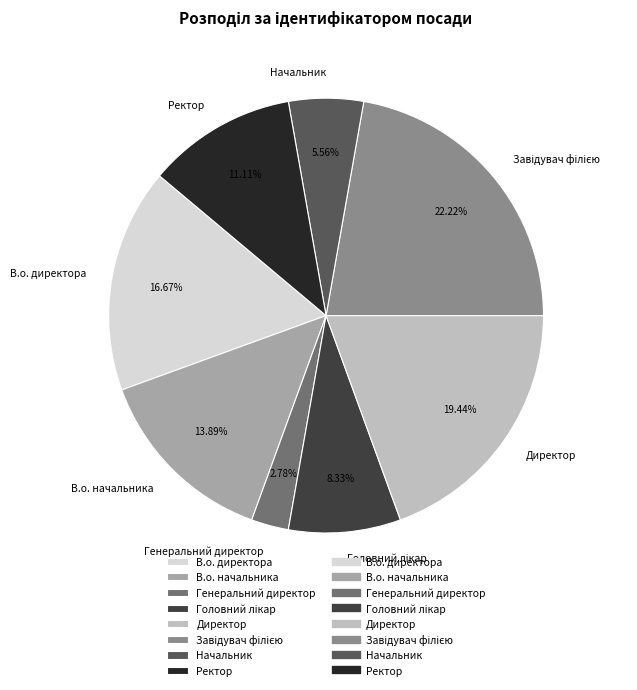

What percentage is the Директор slice, to the nearest percent?

19%